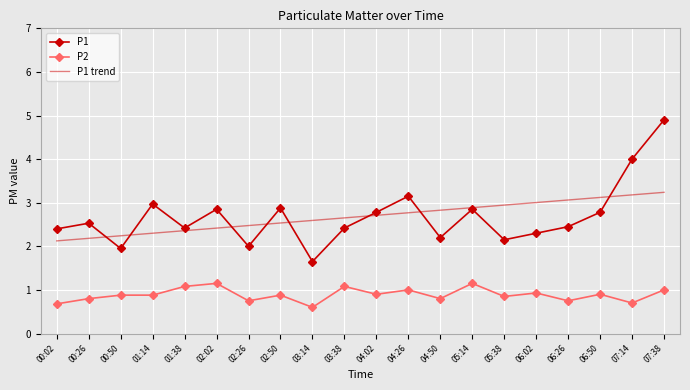

What position from the left is 02:26?

7